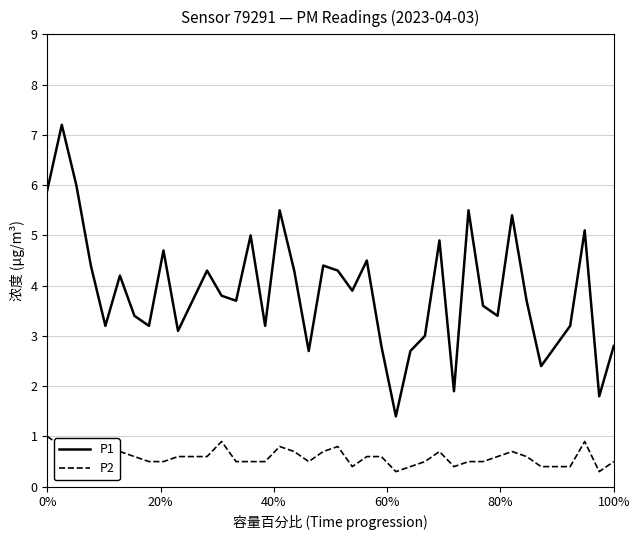

What is the smallest value displayed?

0.3